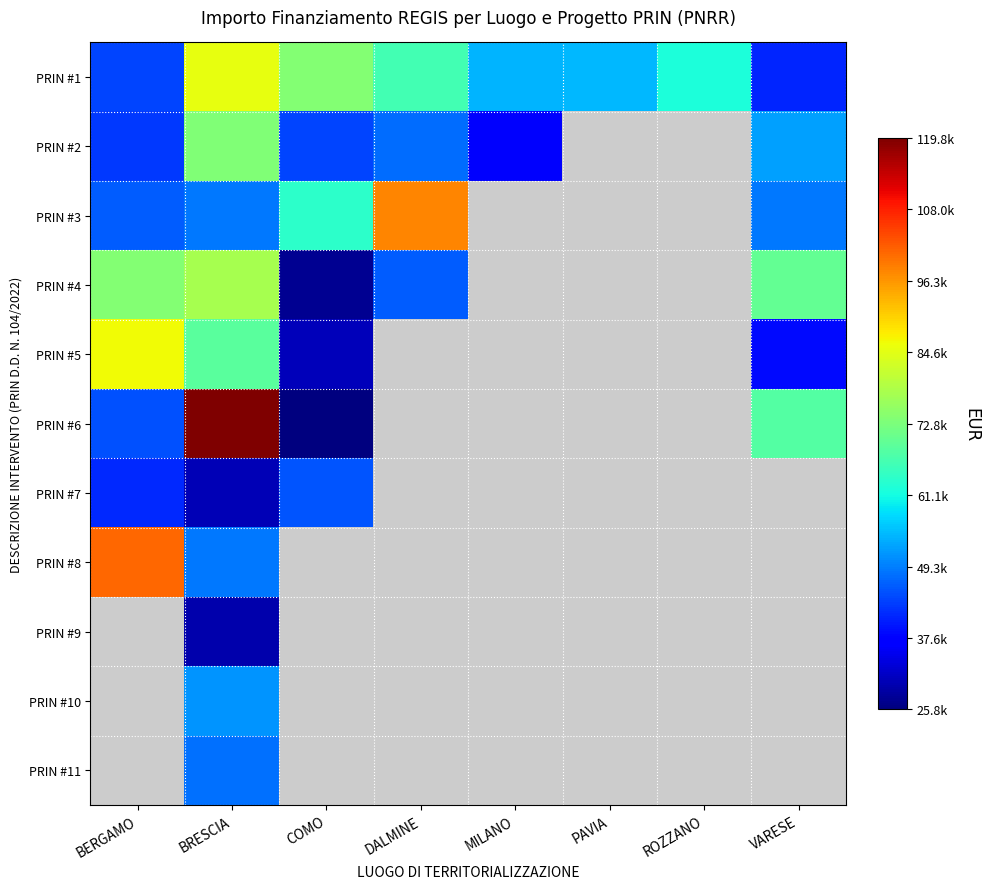

Which series changed the most between BERGAMO and DALMINE?

PRIN #3